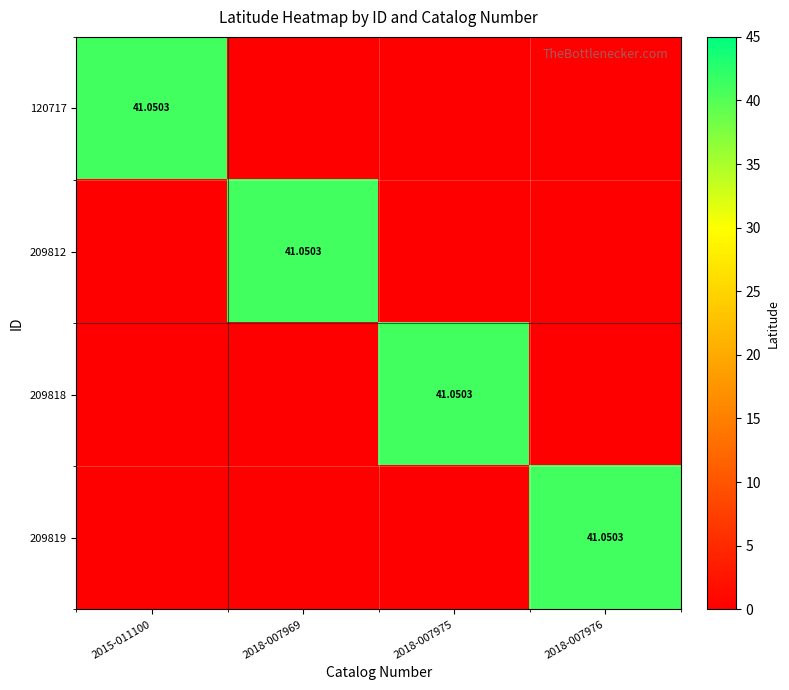

Which has a higher value, 2018-007975 or 2018-007969?

2018-007975